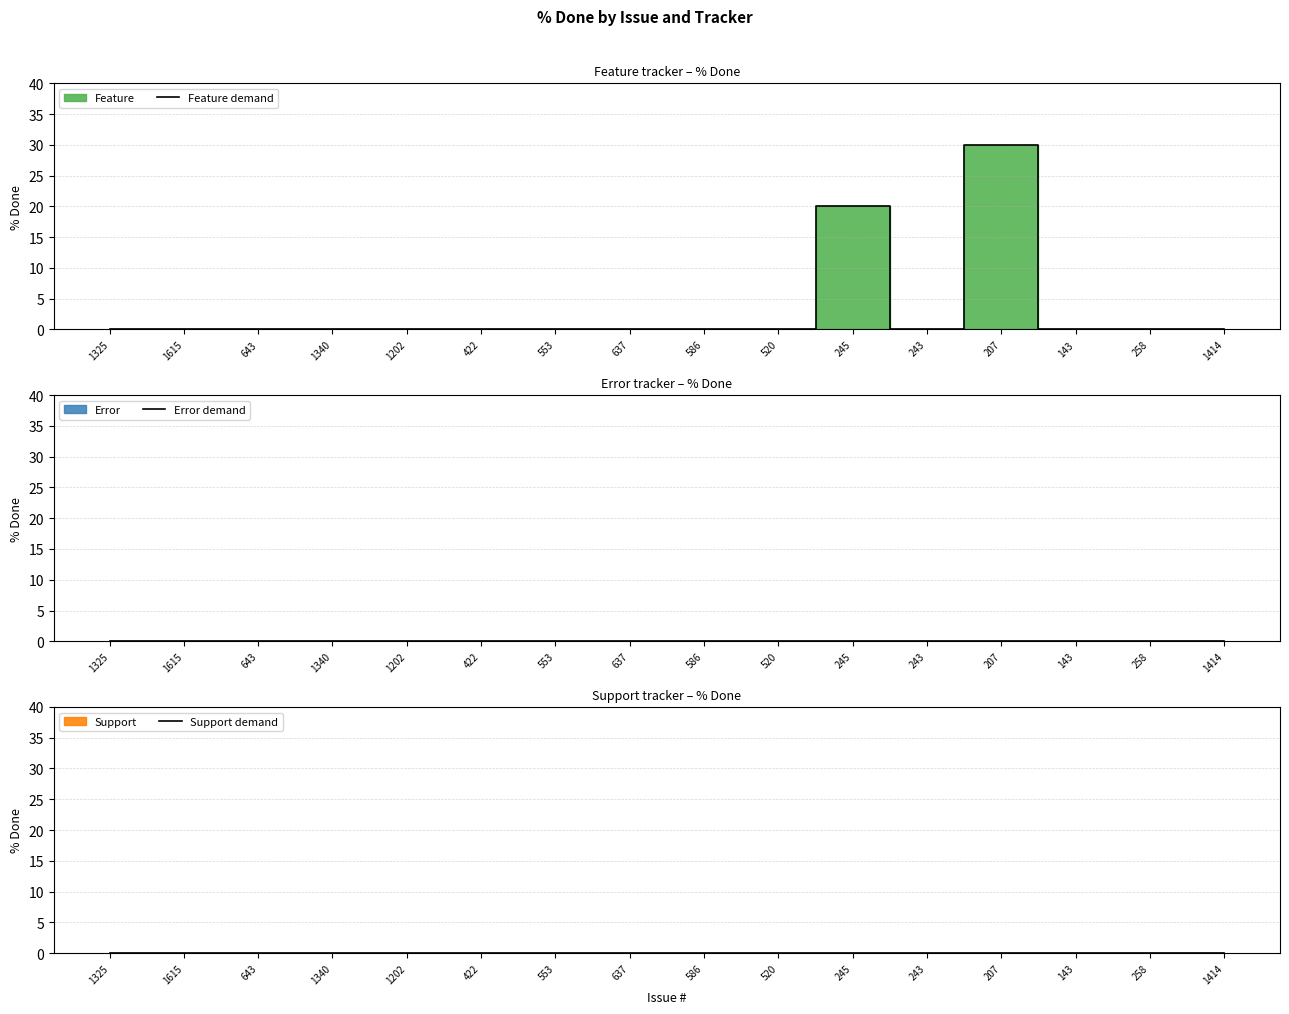

List the series in order of their peak value, highest first.

Feature demand, Error demand, Support demand